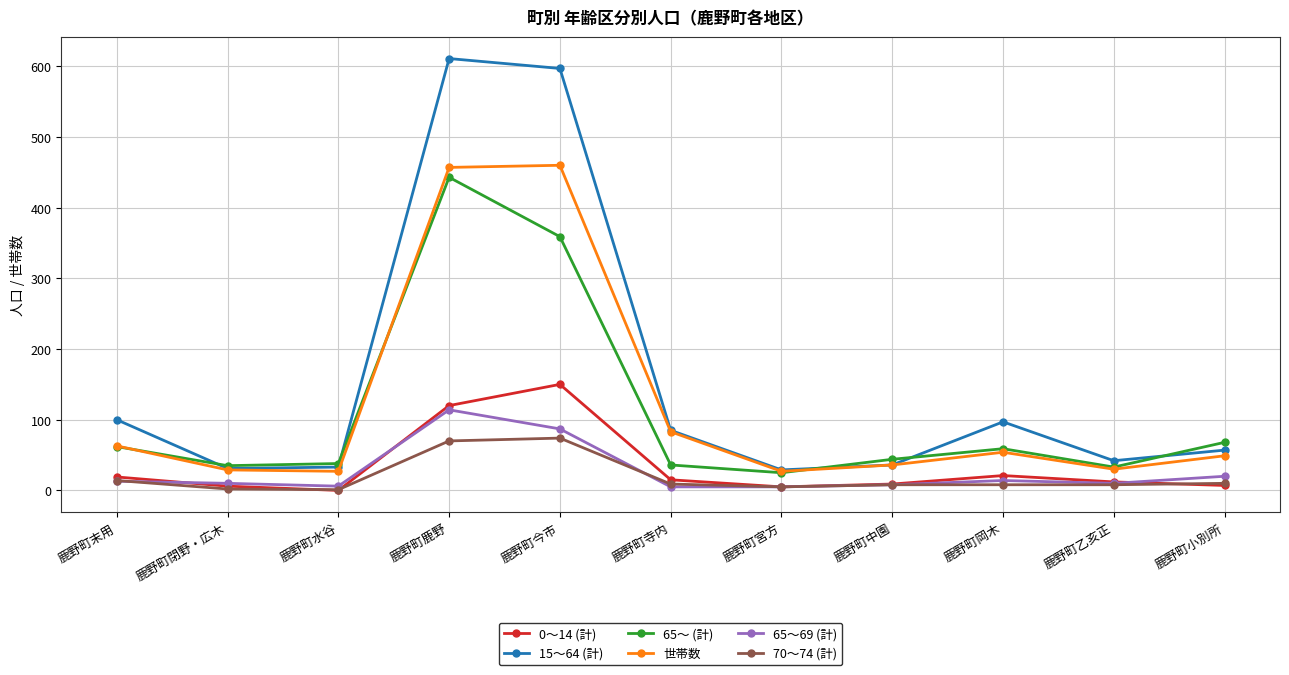

True or false: 0～14 (計) has a value of 120 at 鹿野町鹿野.

True